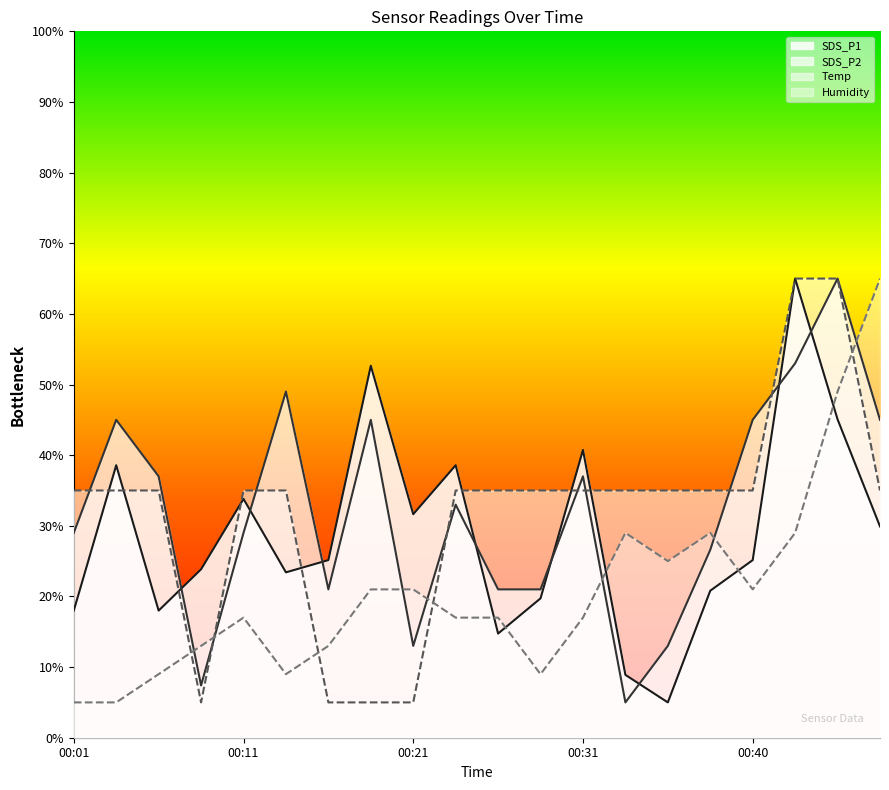

What value does the SDS_P1 series have at 00:28?

19.7